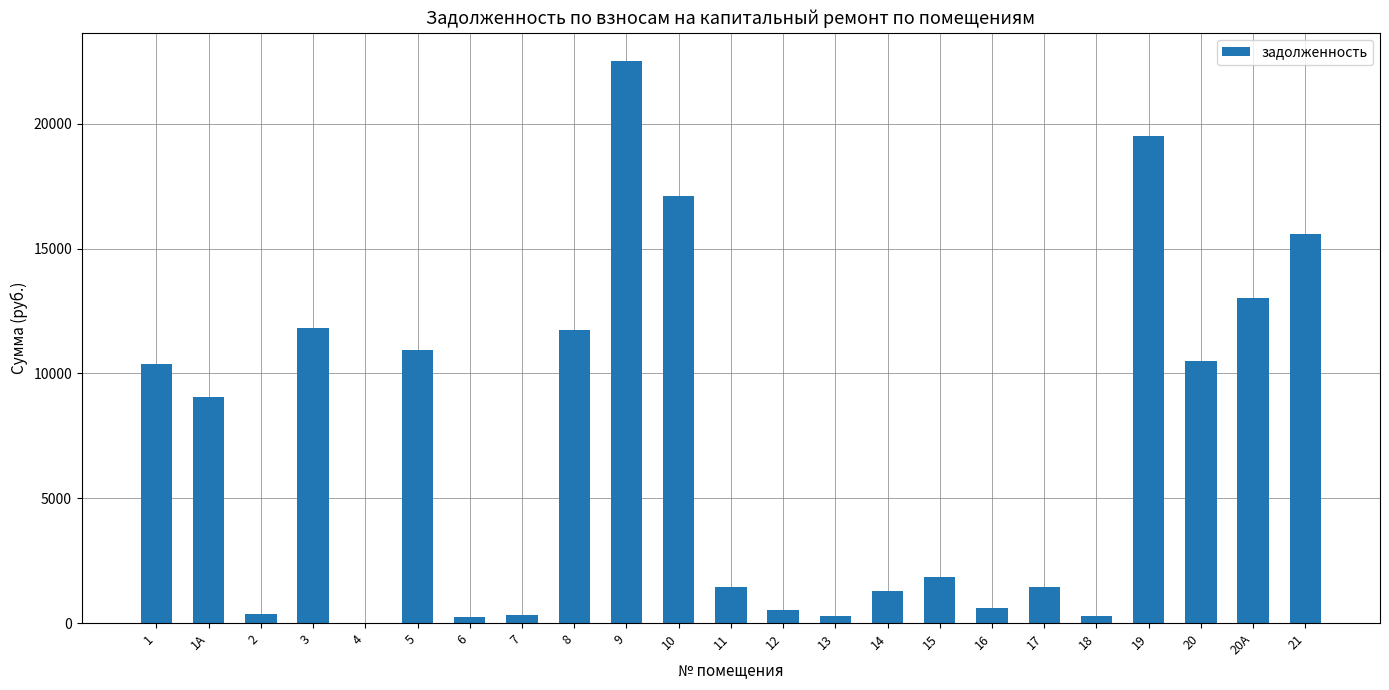

What is the change in value from 1 to 5?

+556.8